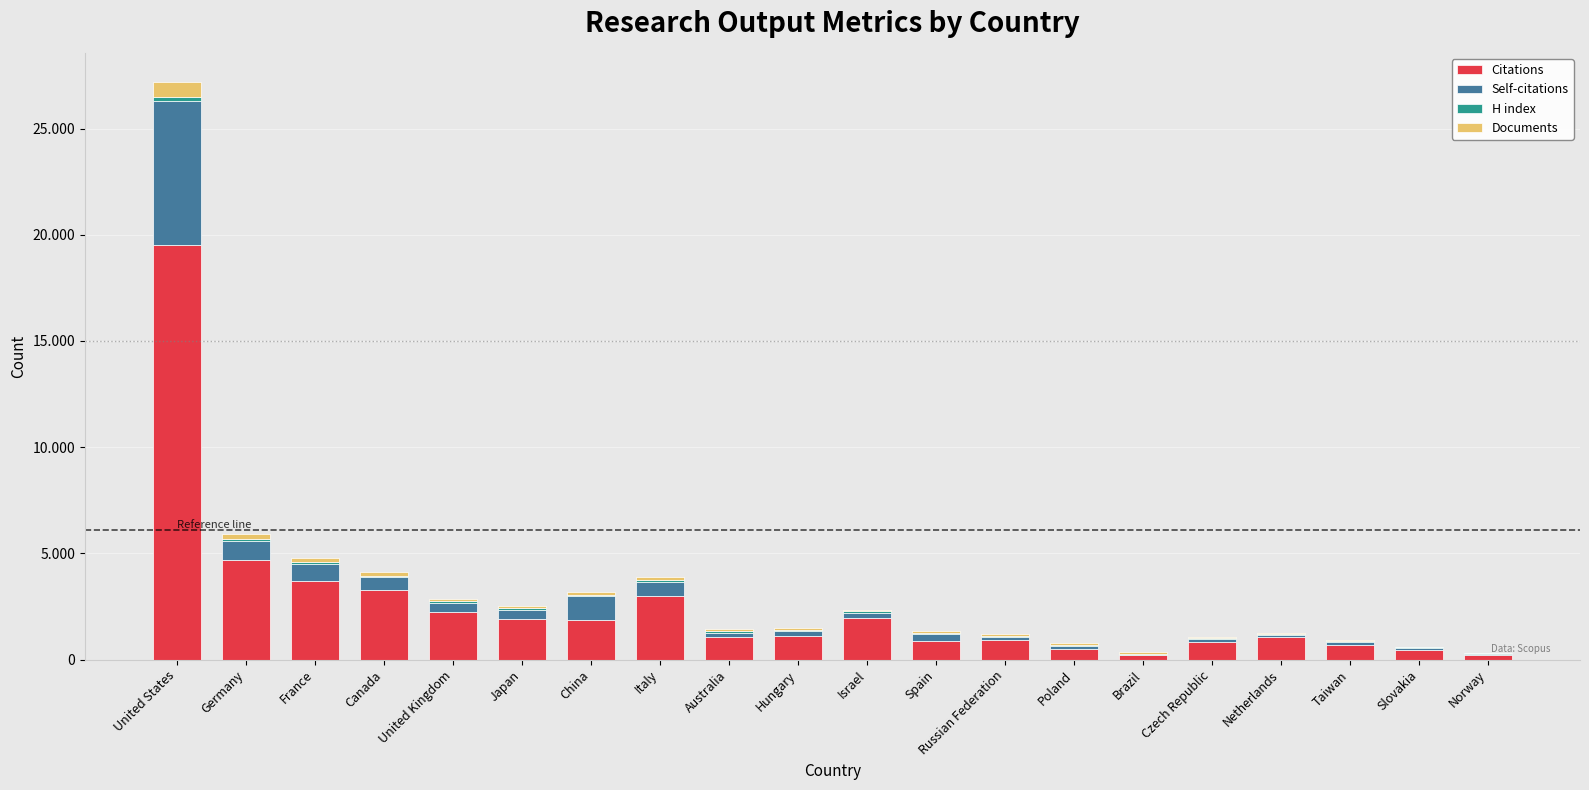

True or false: Documents has a value of 76 at China.

False